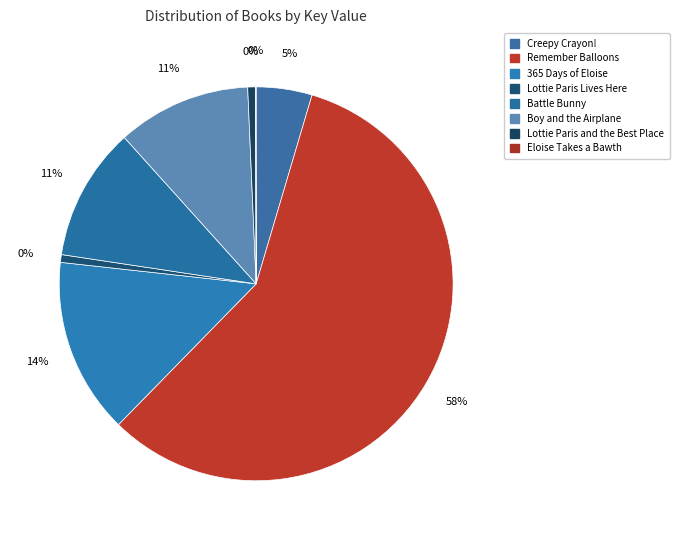

Which has a higher value, Creepy Crayon! or Remember Balloons?

Remember Balloons